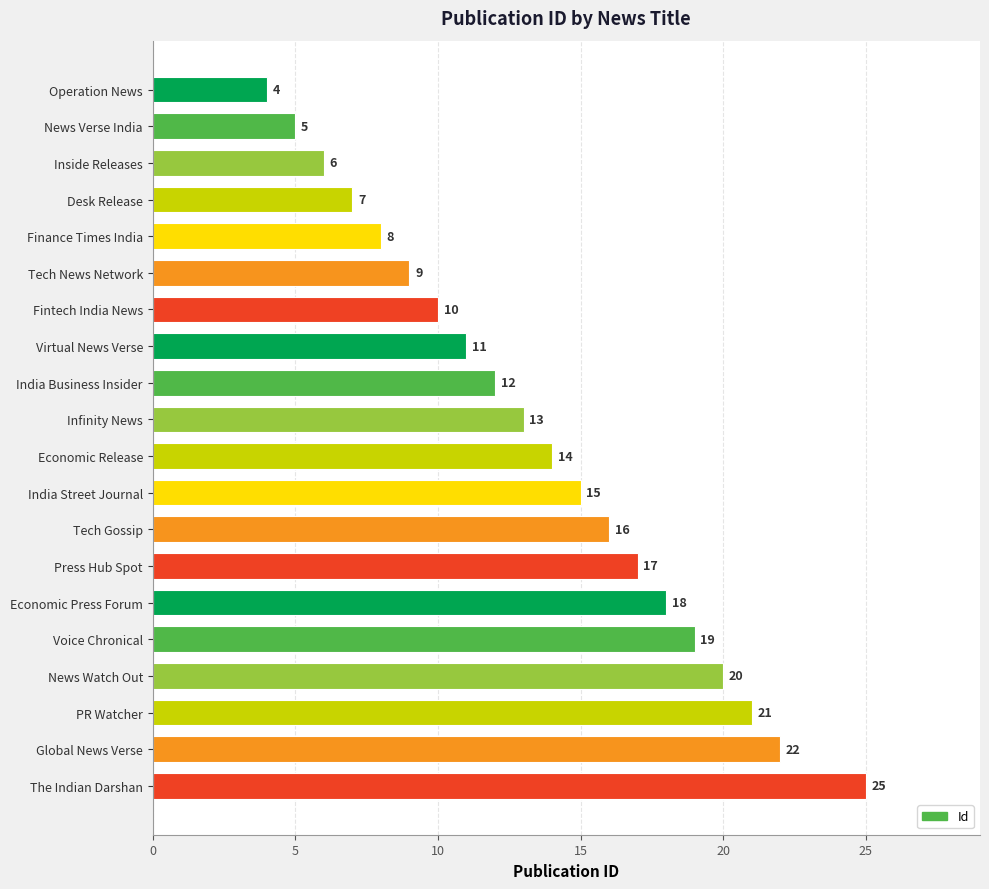

Between Press Hub Spot and The Indian Darshan, which is larger?

The Indian Darshan